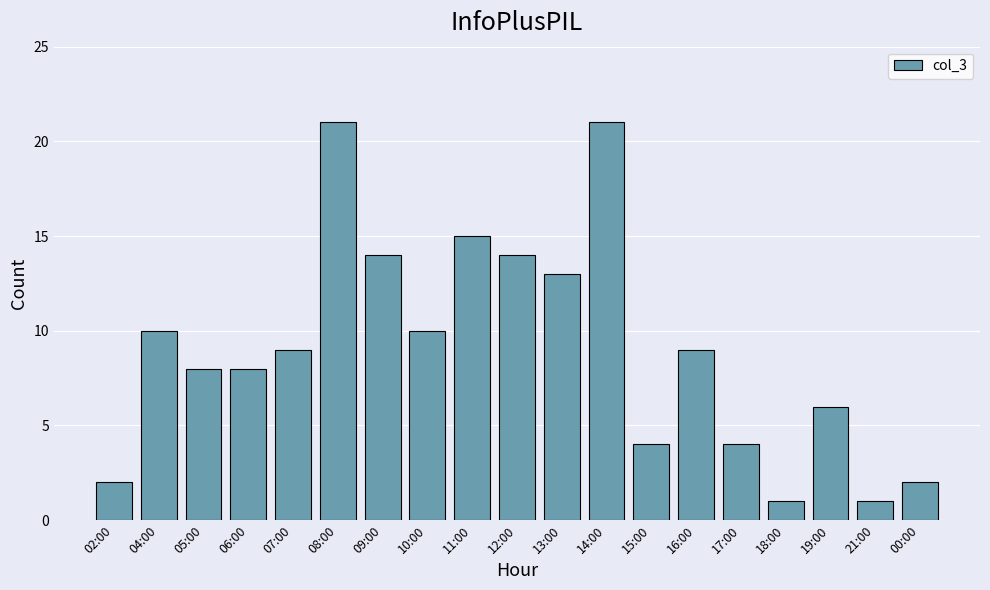

What is the average value?

9